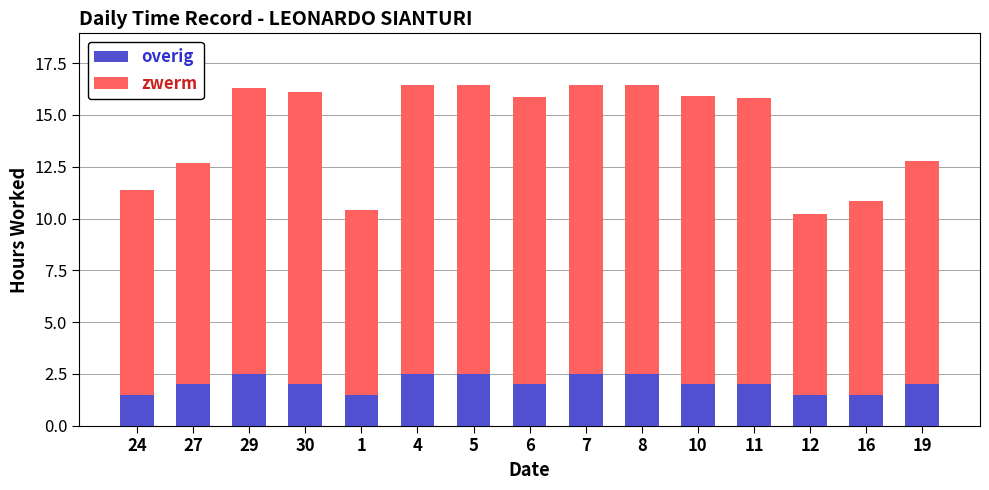

What is the highest value of the overig series?

2.5